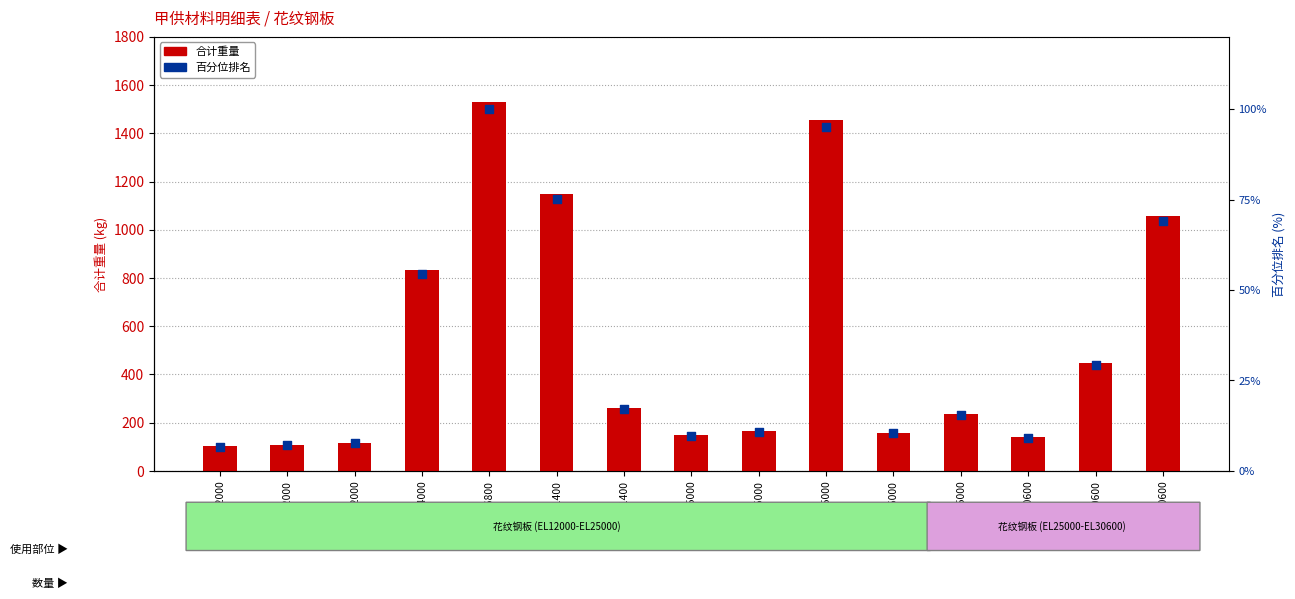

Which series reaches the maximum Y coordinate?

合计重量